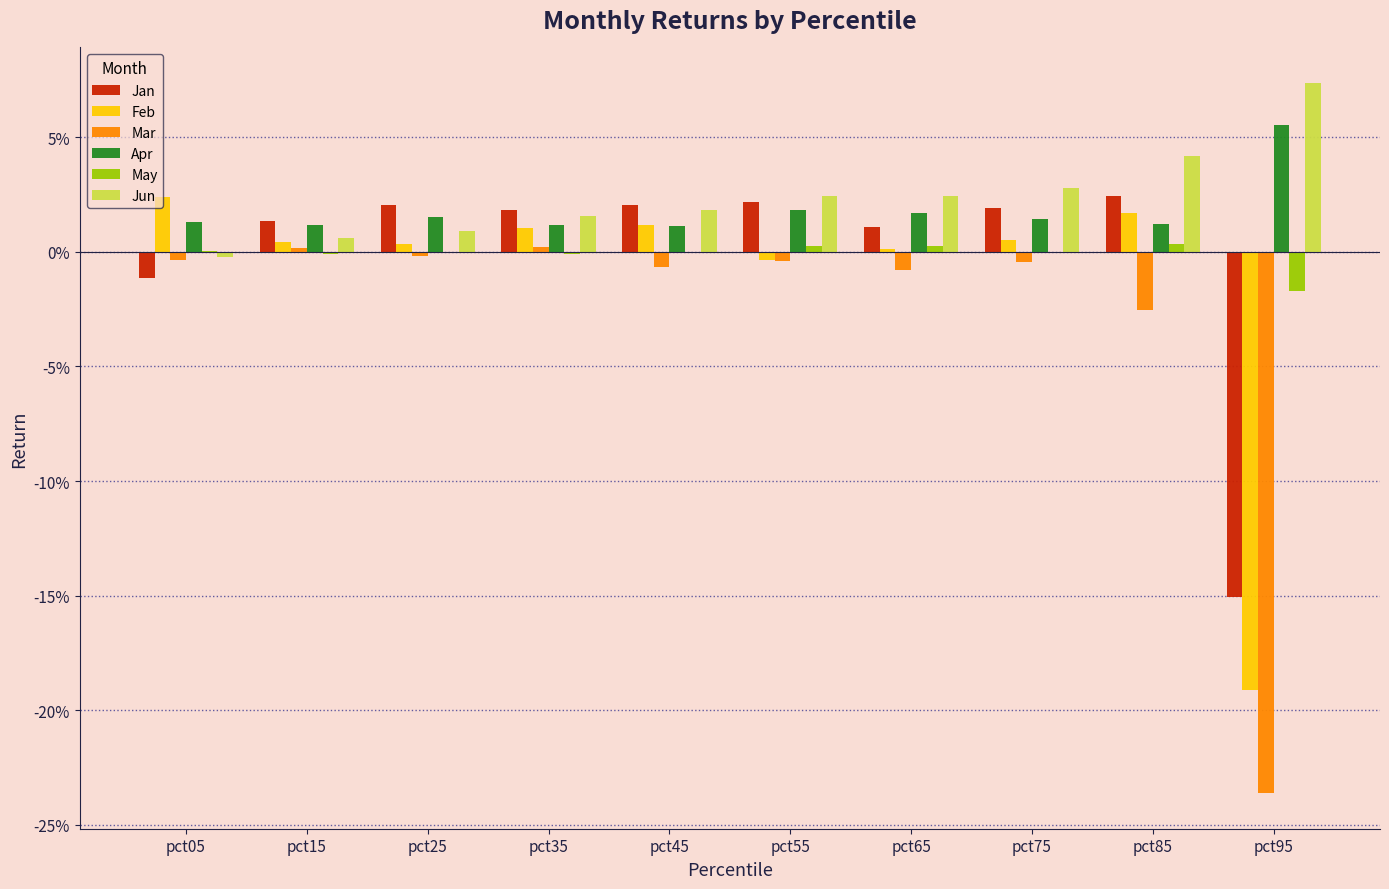

Is it true that May equals -0.0 at pct75?

False